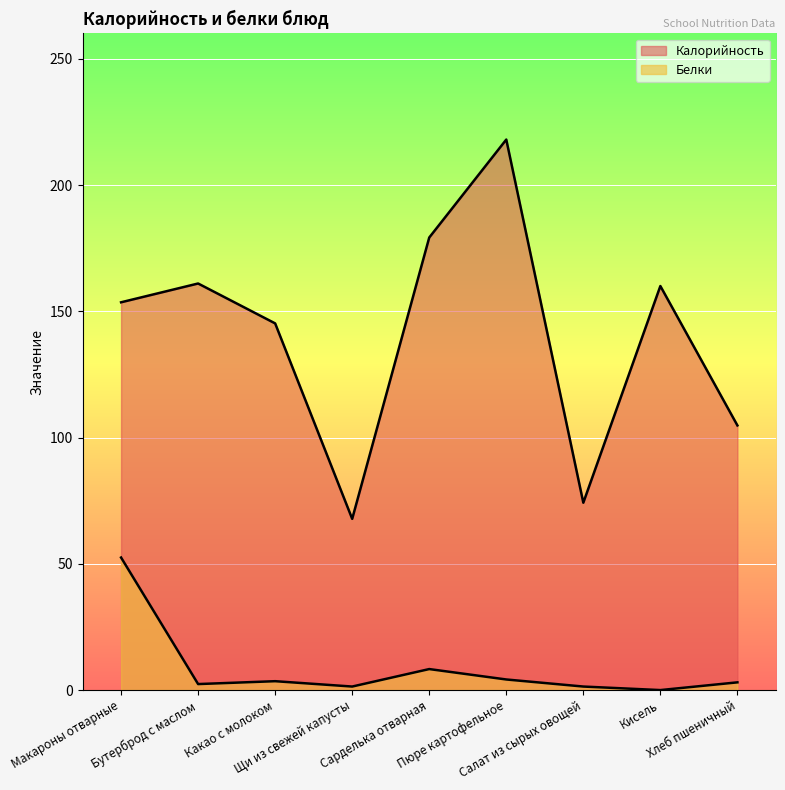

At which label does Калорийность reach its minimum?

Щи из свежей капусты